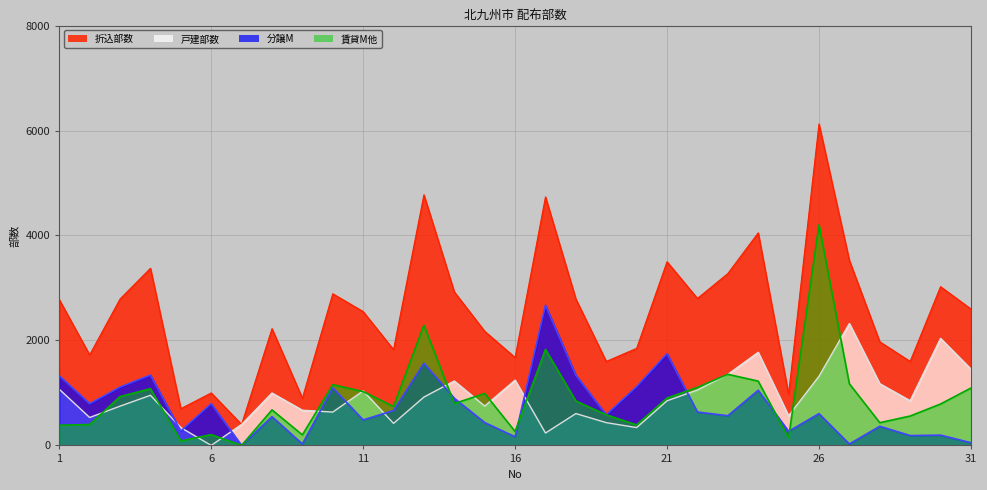

List the series in order of their peak value, highest first.

折込部数, 賃貸M他, 分譲M, 戸建部数